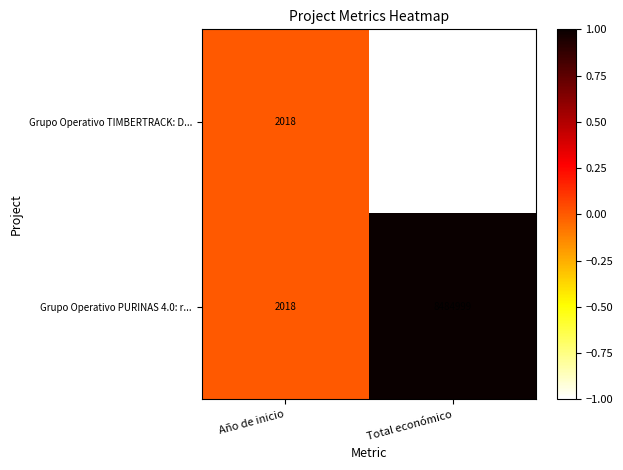

The Grupo Operativo TIMBERTRACK: D... series shows 983 at Año de inicio. True or false?

False